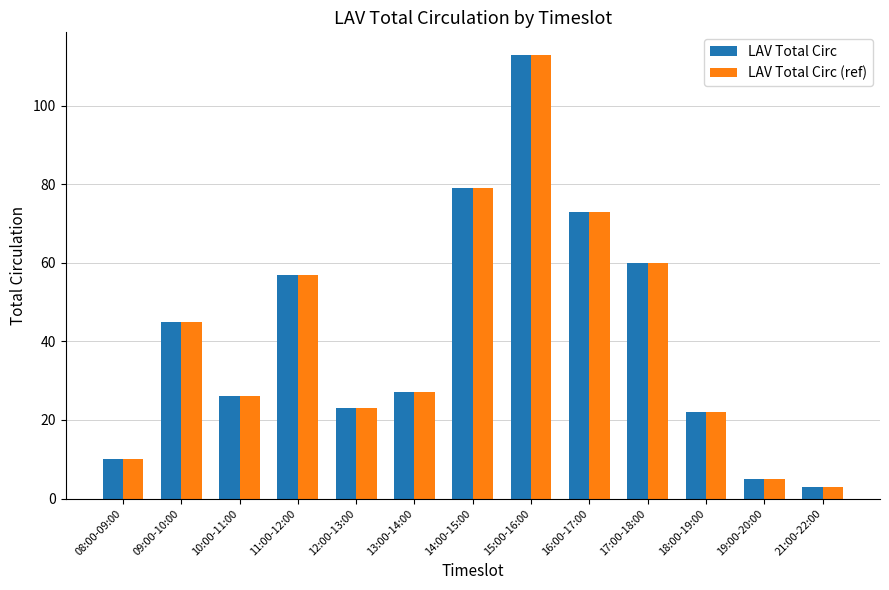

What is the total value across all series at 15:00-16:00?

226